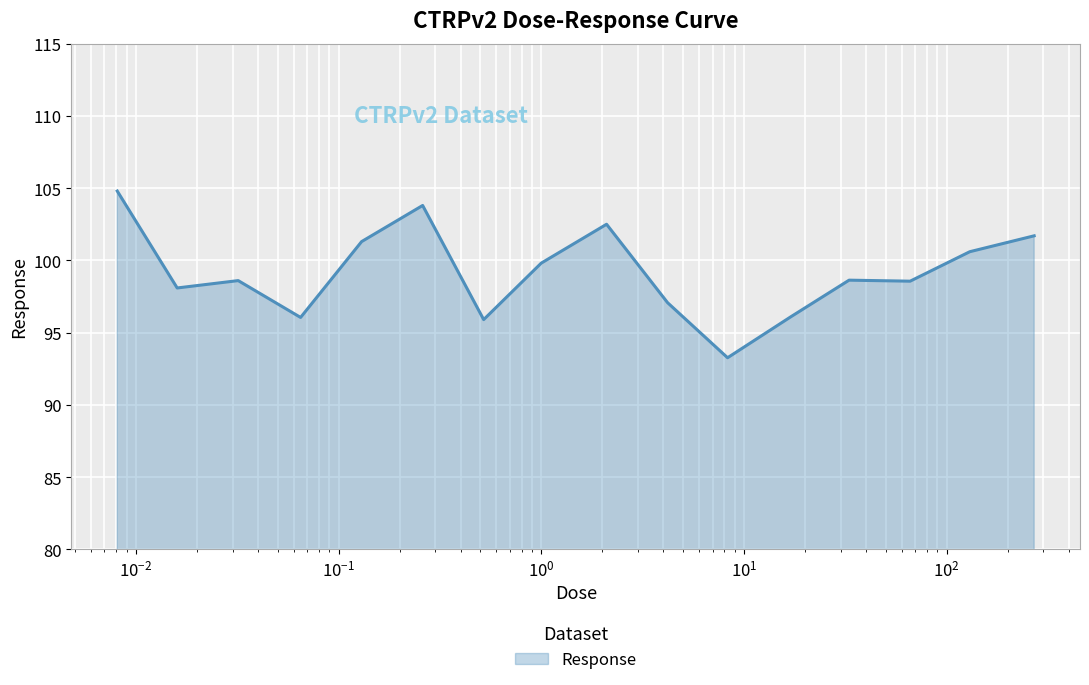

What is the maximum value shown in the chart?

104.8